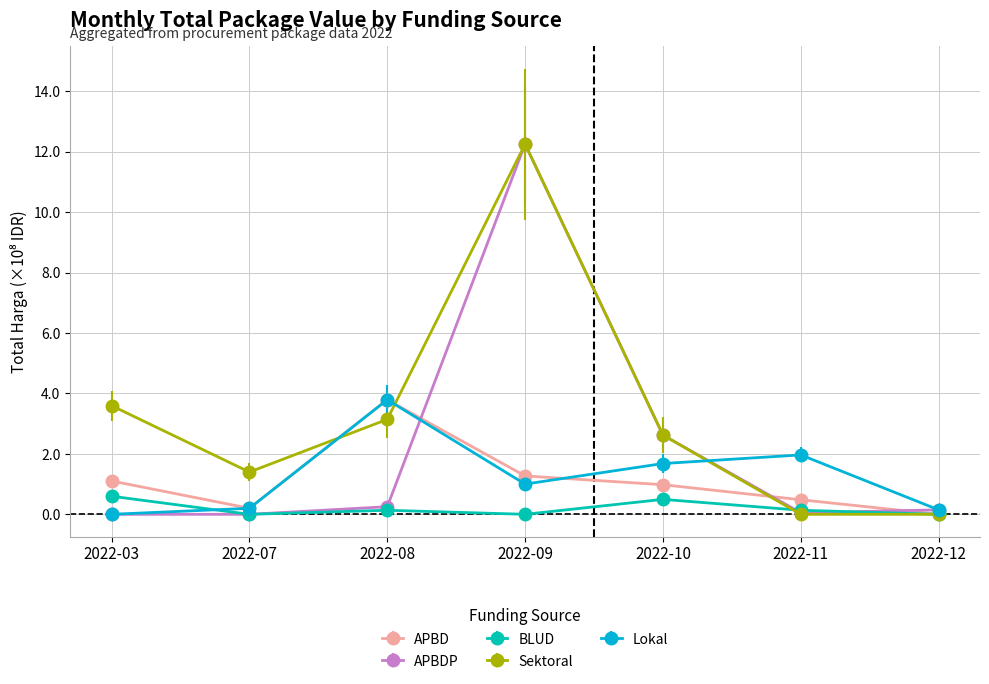

Where is the first local minimum for BLUD?

2022-07